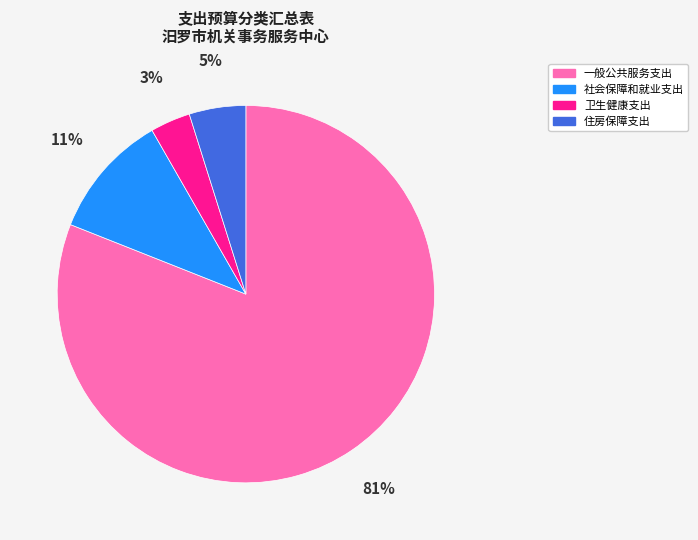

Which has a higher value, 社会保障和就业支出 or 卫生健康支出?

社会保障和就业支出